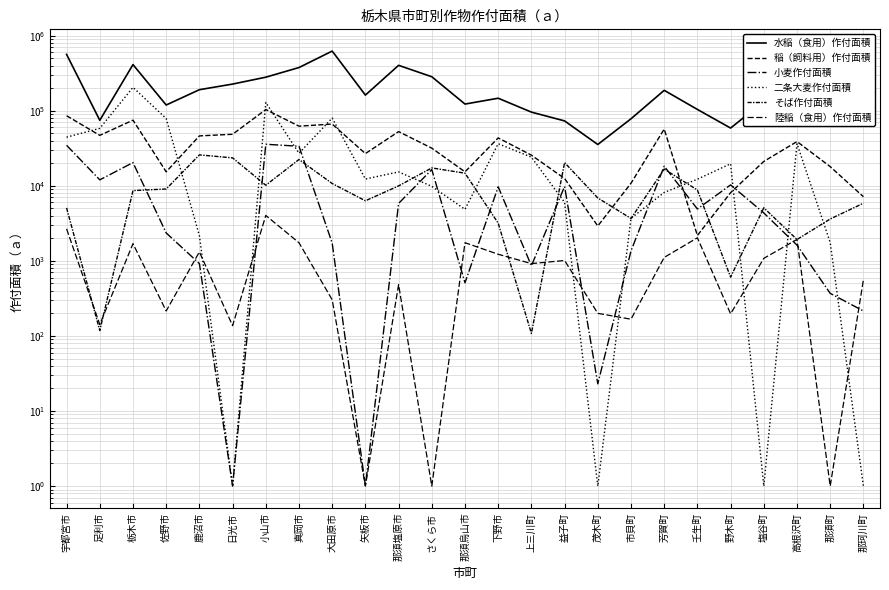

Rank the series at 真岡市 from lowest to highest value.

陸稲（食用）作付面積, そば作付面積, 二条大麦作付面積, 小麦作付面積, 稲（飼料用）作付面積, 水稲（食用）作付面積